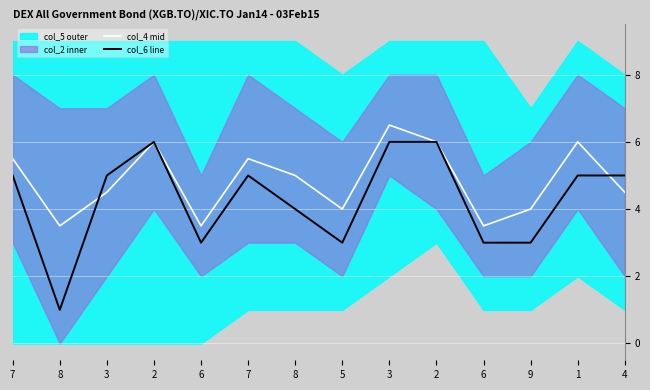

What is the sum of all col_6 values?

60.0